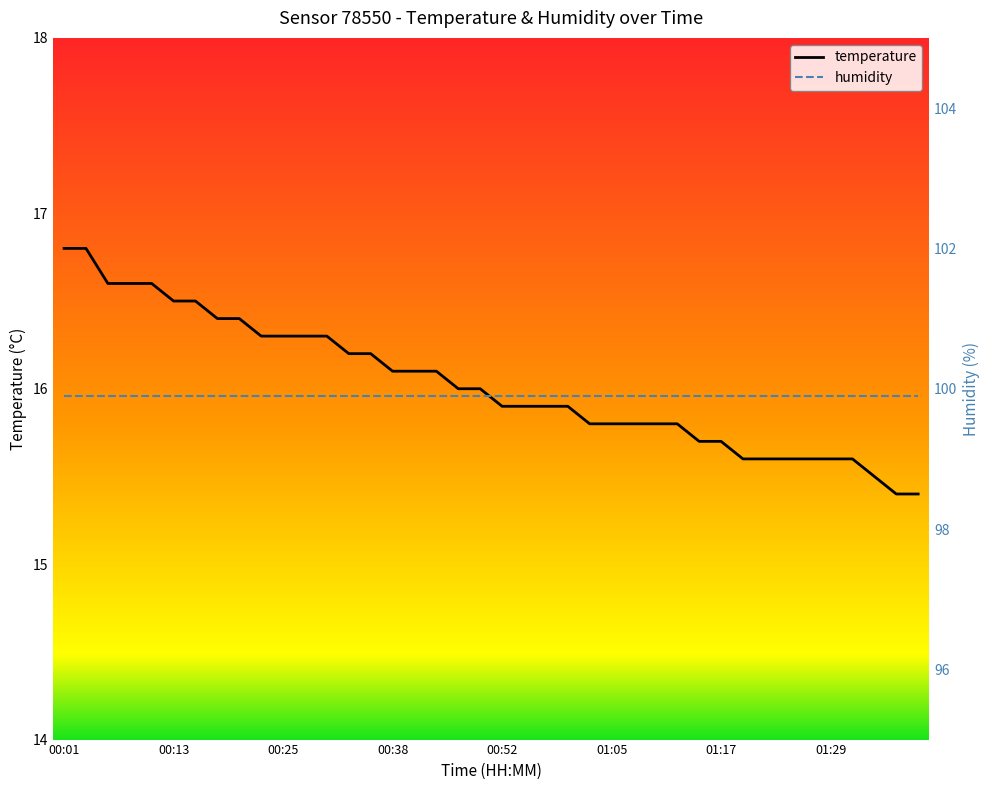

The value at 00:50 is 9.3. True or false?

False